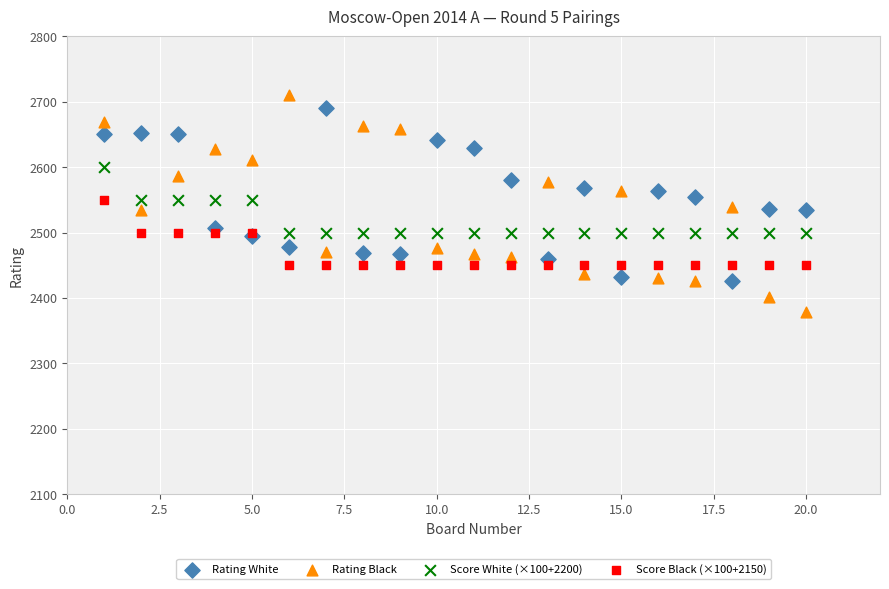

Which series has the largest Y range (max minus min)?

Rating Black